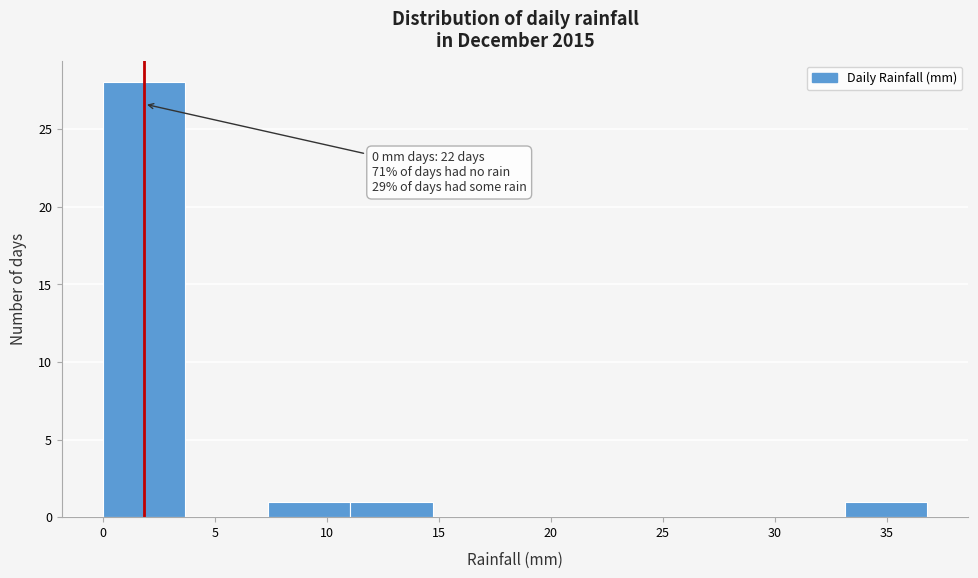

Over which range of the x-axis is the bar tallest?

0.0 to 3.5